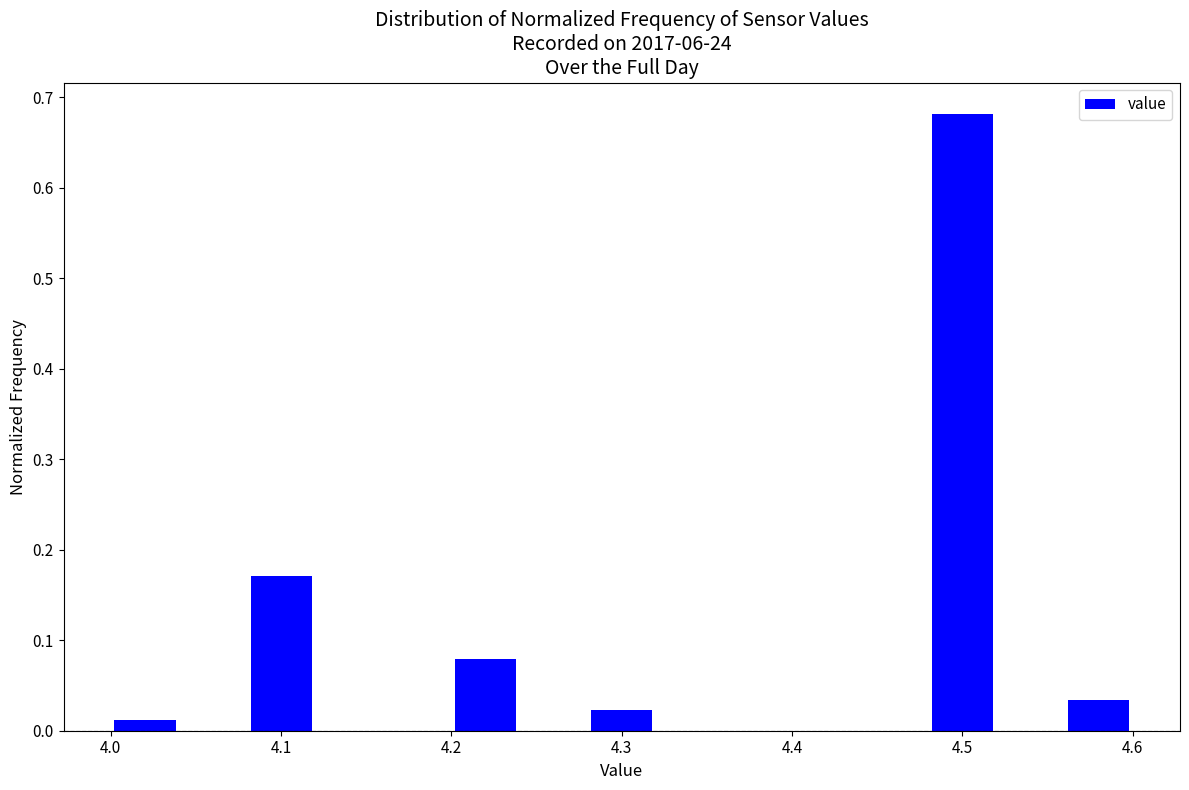

Reading left to right, transcribe this chart: for each bar, give the range it covers on the x-axis and its height. The values are not printed on the chart, so give them approximately, as read against the axis.

4.00 to 4.04: 0.01
4.04 to 4.08: 0
4.08 to 4.12: 0.17
4.12 to 4.16: 0
4.16 to 4.20: 0
4.20 to 4.24: 0.08
4.24 to 4.28: 0
4.28 to 4.32: 0.02
4.32 to 4.36: 0
4.36 to 4.40: 0
4.40 to 4.44: 0
4.44 to 4.48: 0
4.48 to 4.52: 0.68
4.52 to 4.56: 0
4.56 to 4.60: 0.03